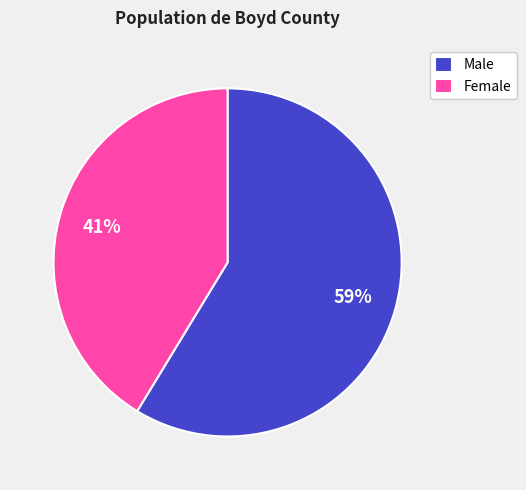

How many segments does this pie chart have?

2